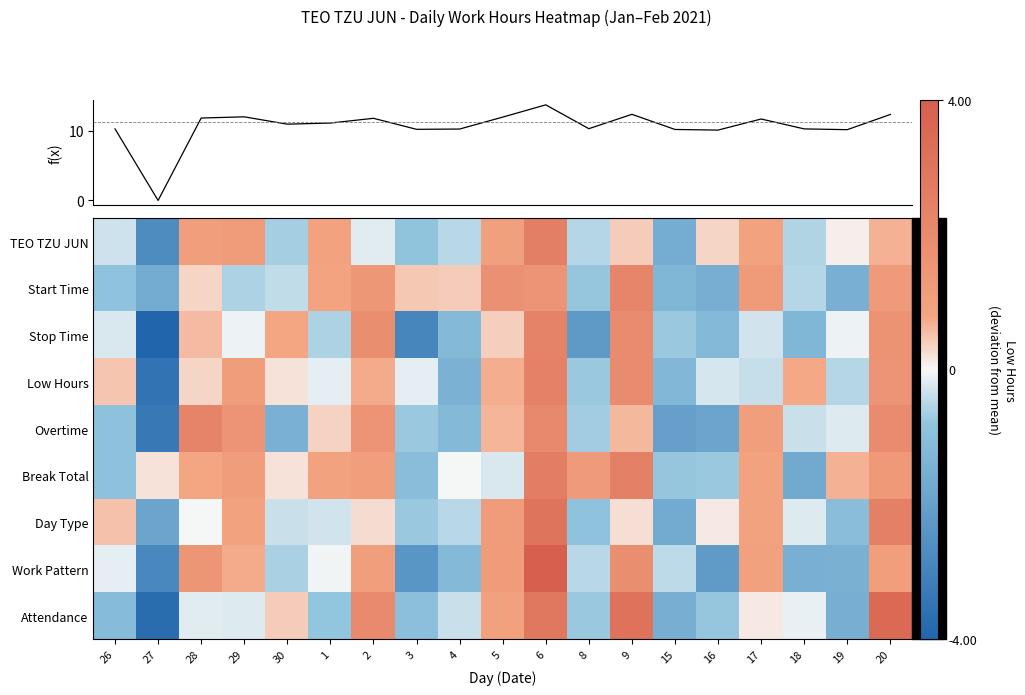

Rank the categories by TEO TZU JUN value from lowest to highest.

27, 15, 3, 30, 18, 8, 4, 26, 2, 19, 16, 9, 20, 17, 1, 5, 28, 29, 6